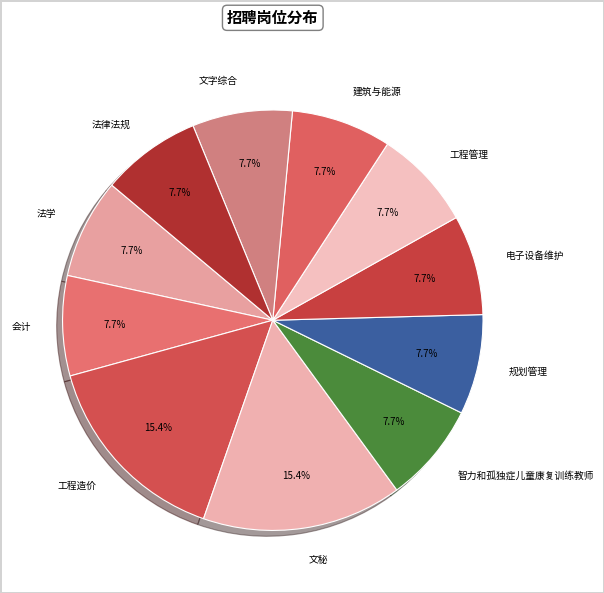

Which category has the biggest portion of the pie?

工程造价